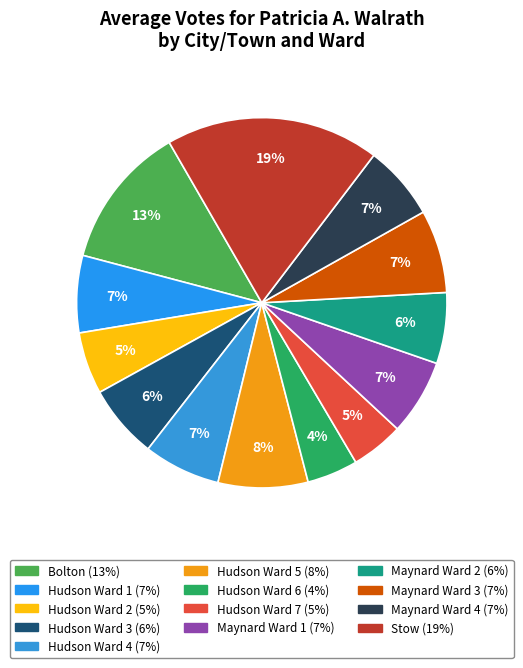

How many segments does this pie chart have?

13